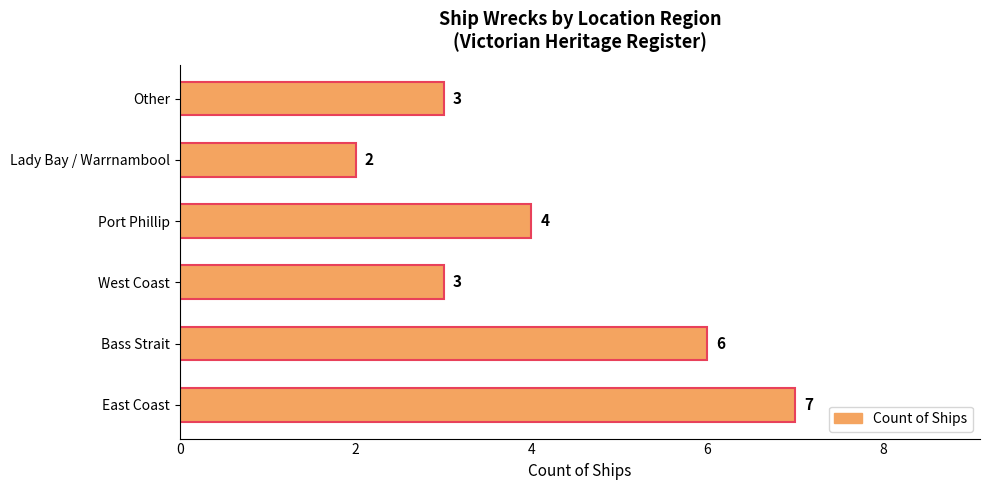

What is the greatest value displayed?

7